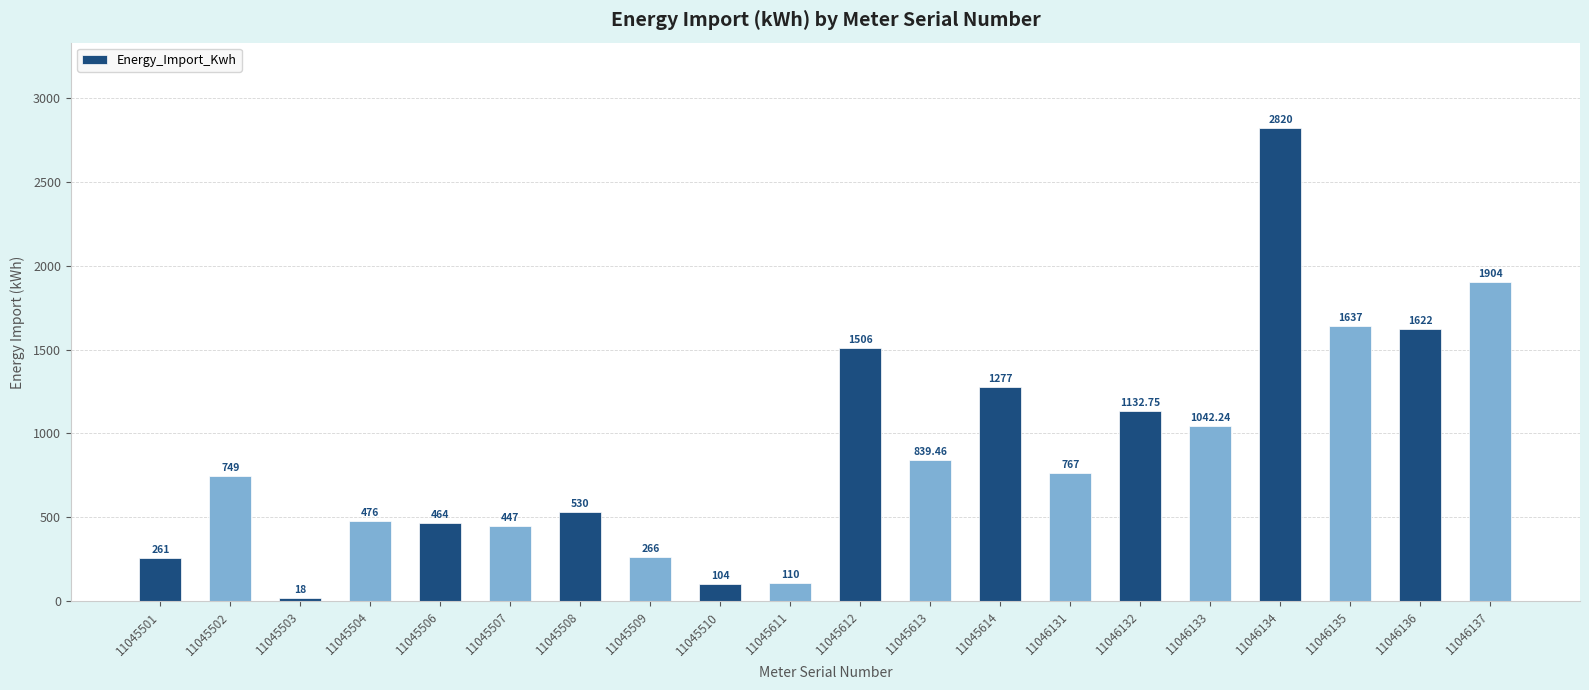

List the labels in order of value, largest first.

11046134, 11046137, 11046135, 11046136, 11045612, 11045614, 11046132, 11046133, 11045613, 11046131, 11045502, 11045508, 11045504, 11045506, 11045507, 11045509, 11045501, 11045611, 11045510, 11045503